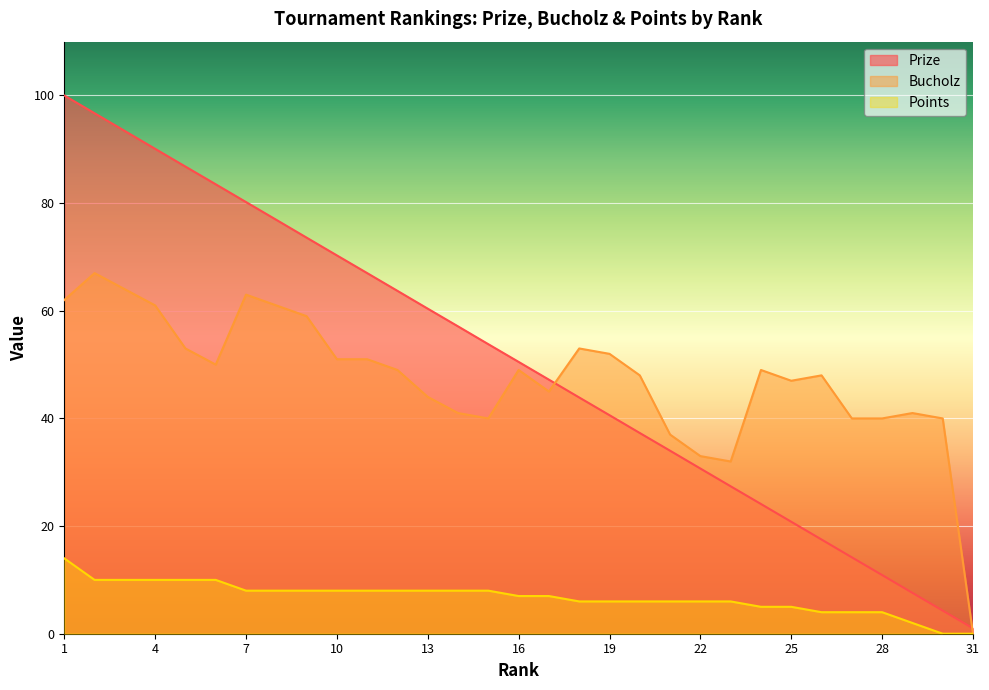

List the labels in order of Prize value, smallest first.

31, 30, 29, 28, 27, 26, 25, 24, 23, 22, 21, 20, 19, 18, 17, 16, 15, 14, 13, 12, 11, 10, 9, 8, 7, 6, 5, 4, 3, 2, 1